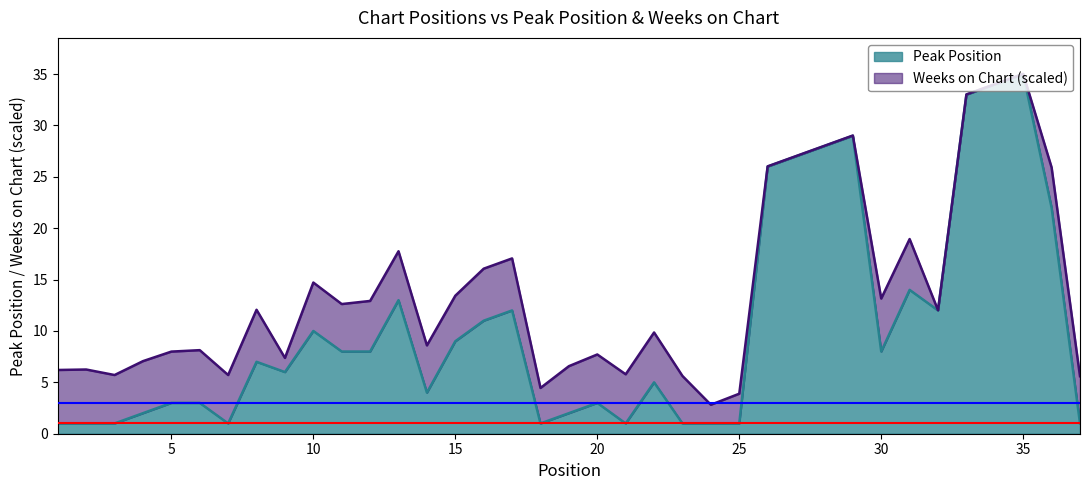

What is the difference between the maximum and minimum values?

34